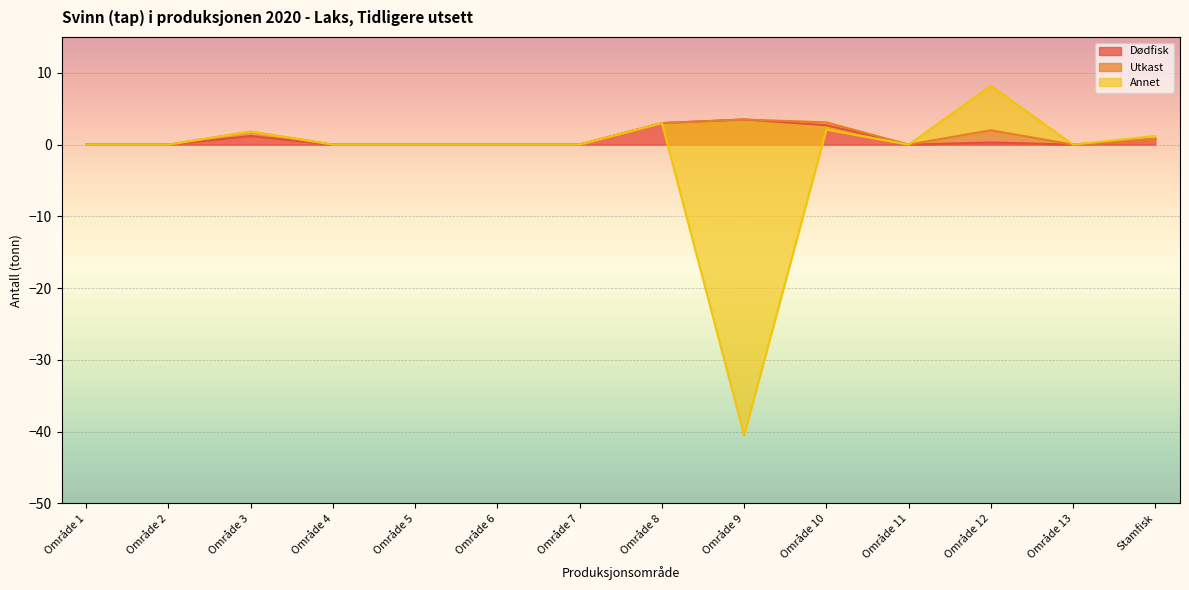

At which label is Dødfisk closest to 1?

Område 3